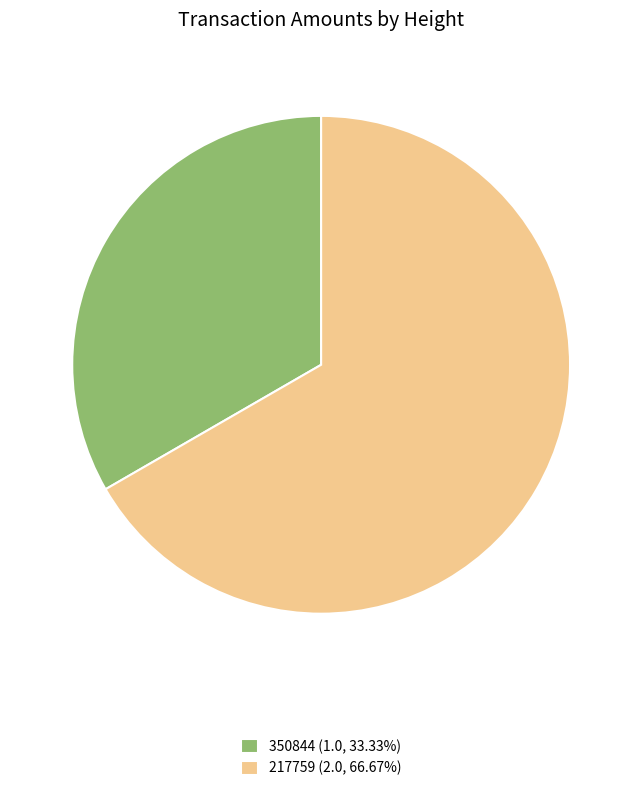

Is it true that 217759 is 61% of the pie?

False